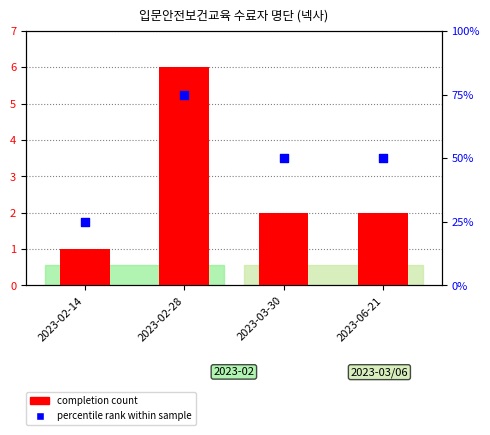

At which category is the sum across all series the highest?

2023-02-28